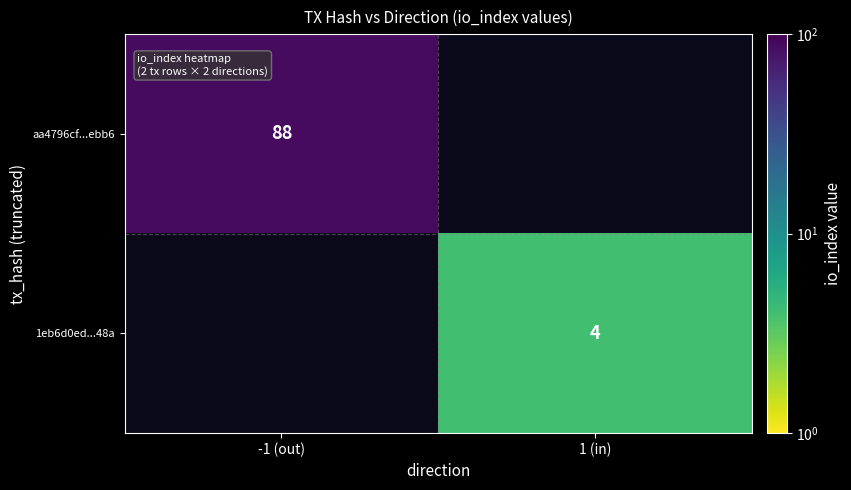

The 1eb6d0ed...48a series shows 4 at 1 (in). True or false?

True